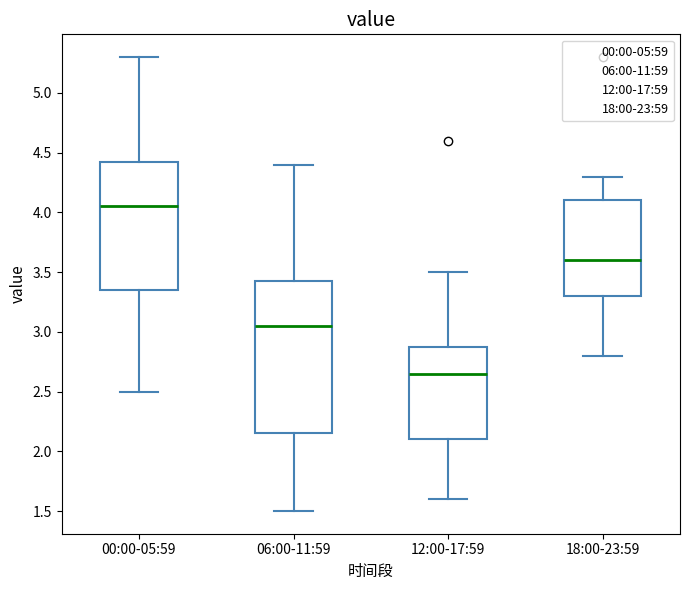

Reading left to right, read every box against the y-axis: the position of its median line, the range the box covers, and the ends of its whiskers. The values are not printed on the chart, so give them approximately, as read against the axis.

00:00-05:59: median 4.05, box 3.35 to 4.45, whiskers 2.50 to 5.30
06:00-11:59: median 3.05, box 2.15 to 3.45, whiskers 1.50 to 4.40
12:00-17:59: median 2.65, box 2.10 to 2.90, whiskers 1.60 to 3.50
18:00-23:59: median 3.60, box 3.30 to 4.10, whiskers 2.80 to 4.30